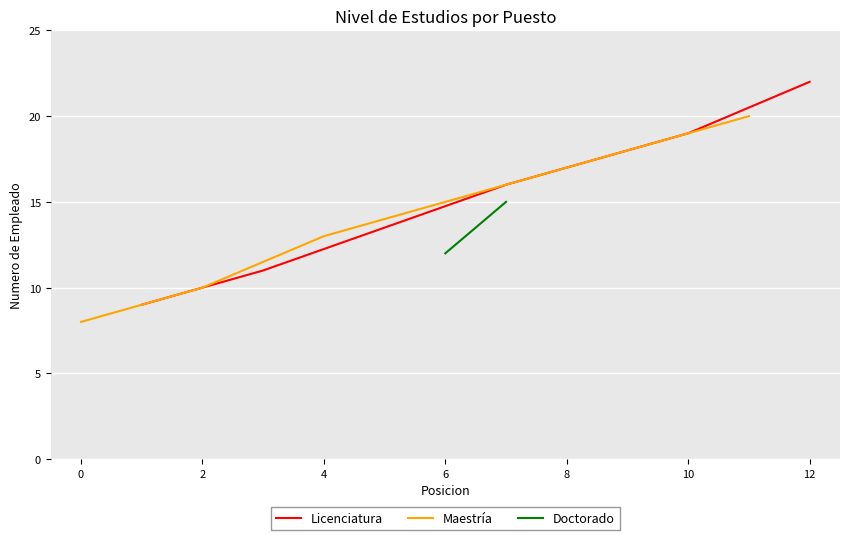

Is it true that Licenciatura equals 5 at 12?

False